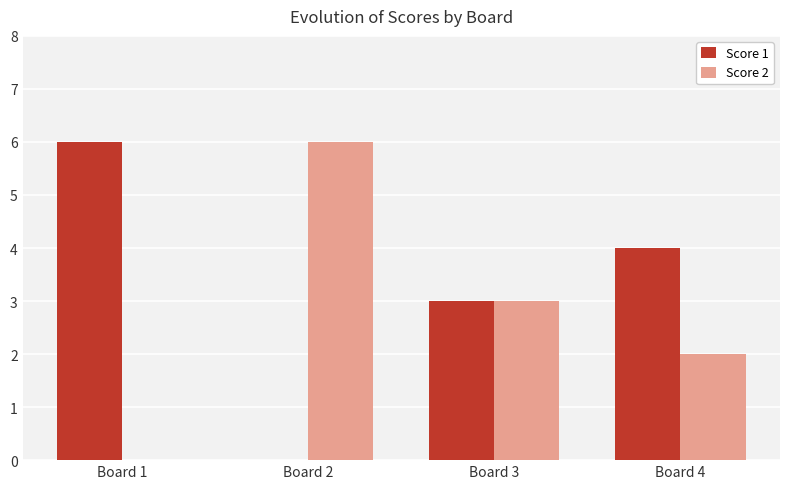

What is the highest value of the Score 1 series?

6